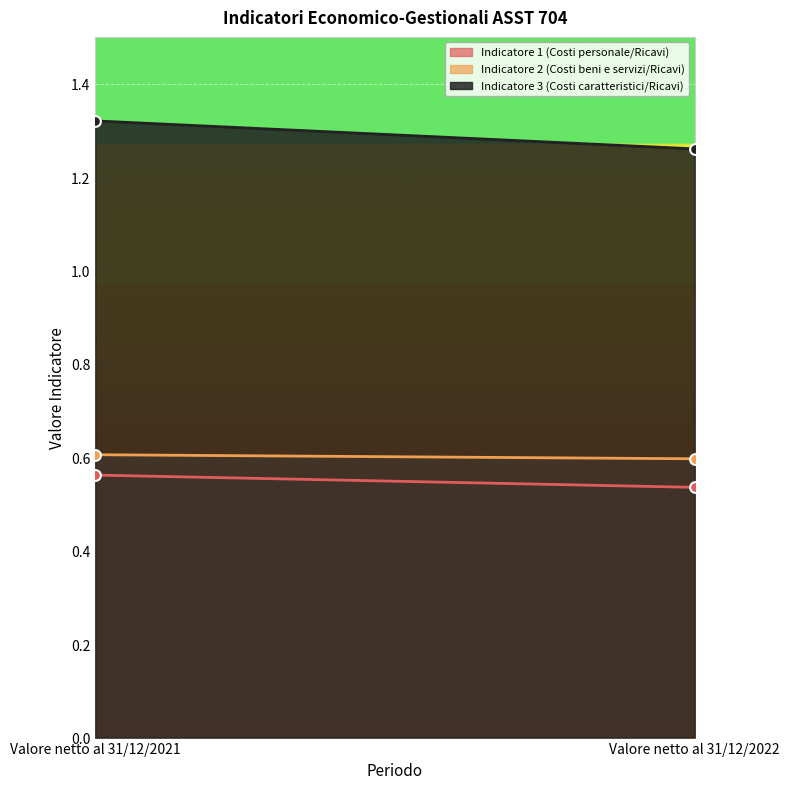

Is the value of Indicatore 3 (Costi caratteristici/Ricavi) at Valore netto al 31/12/2022 greater than the value of Indicatore 2 (Costi beni e servizi/Ricavi) at Valore netto al 31/12/2022?

Yes